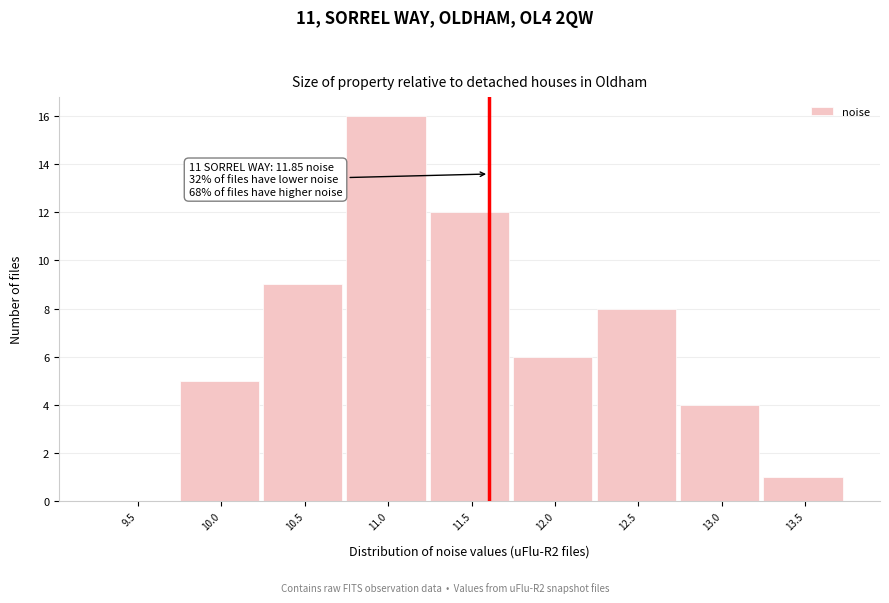

Reading right to left, transcribe all the data shown in this chart.

13.5=1	13.0=4	12.5=8	12.0=6	11.5=12	11.0=16	10.5=9	10.0=5	9.5=0